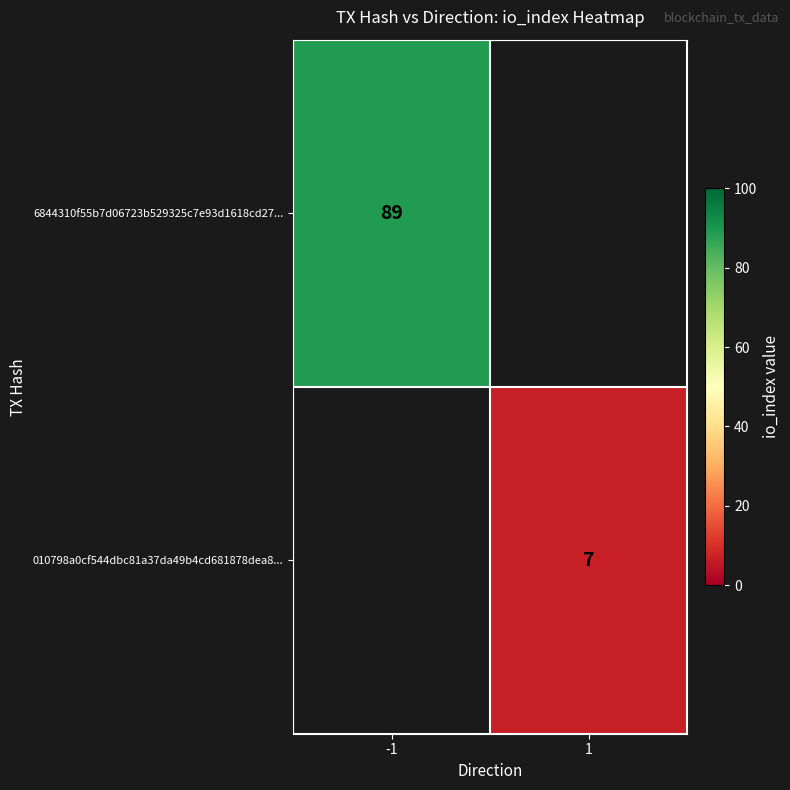

The value of 6844310f55b7d06723b529325c7e93d1618cd27... at -1 is 89. True or false?

True